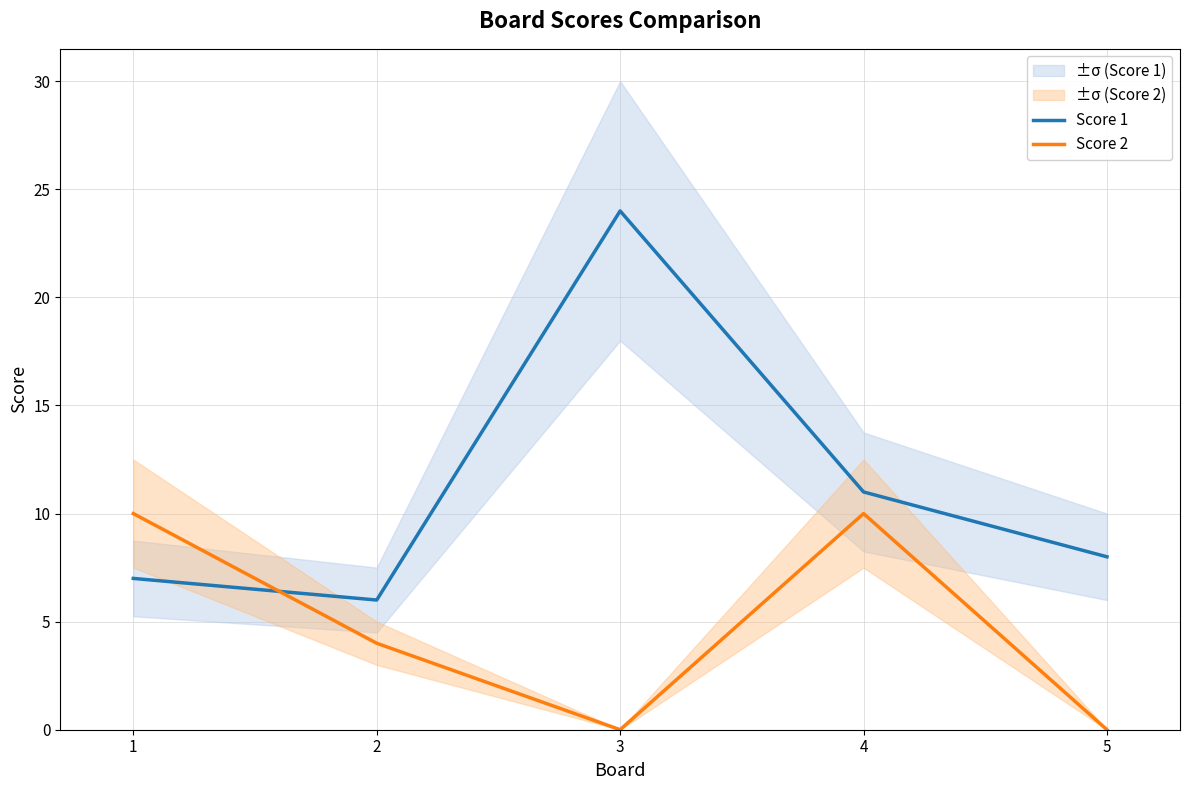

What is the total value across all series at 5?

8